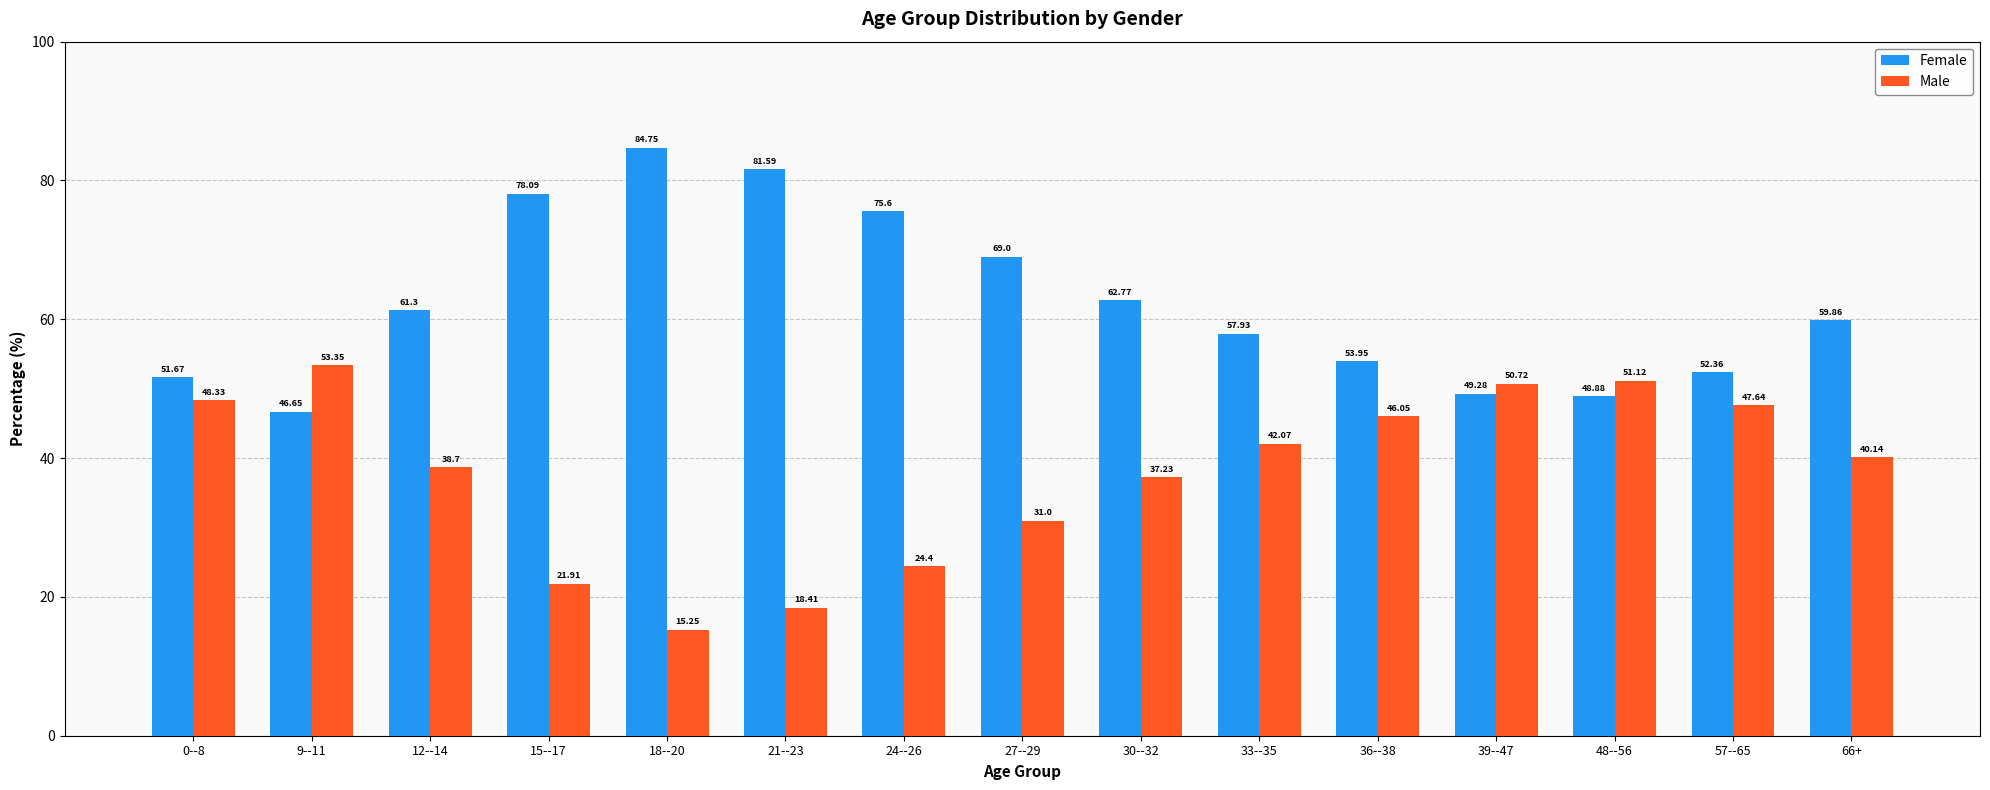

What are all the series names shown in the legend?

Female, Male